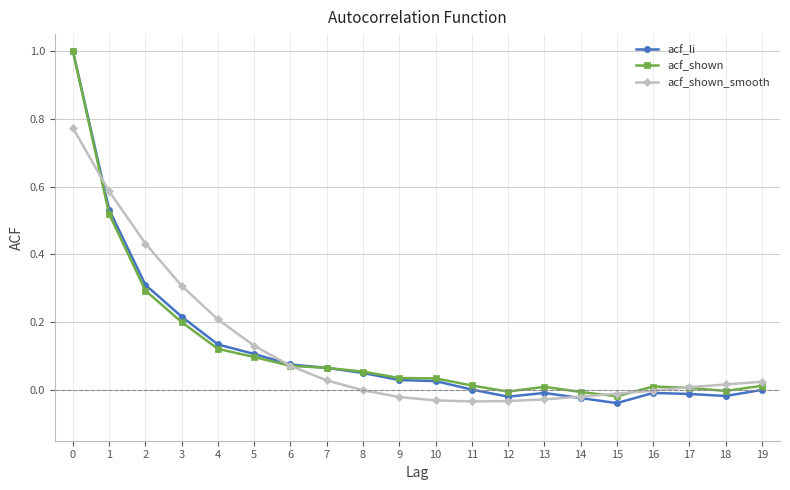

Which series has the widest spread of values?

acf_li